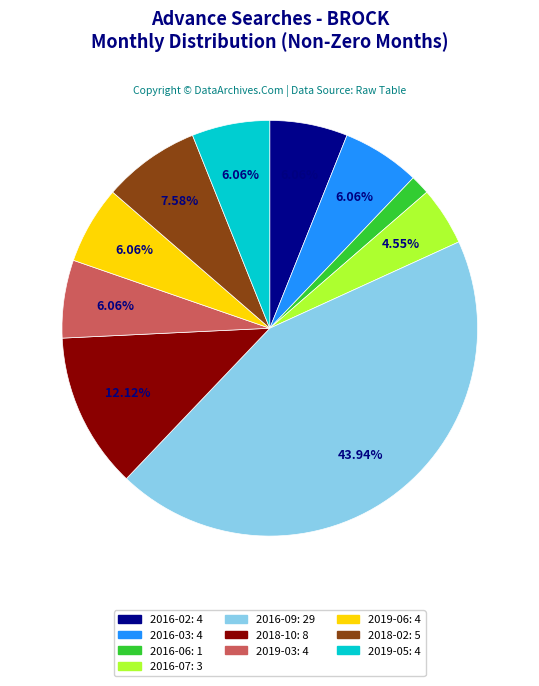

Does any single category account for the majority?

No